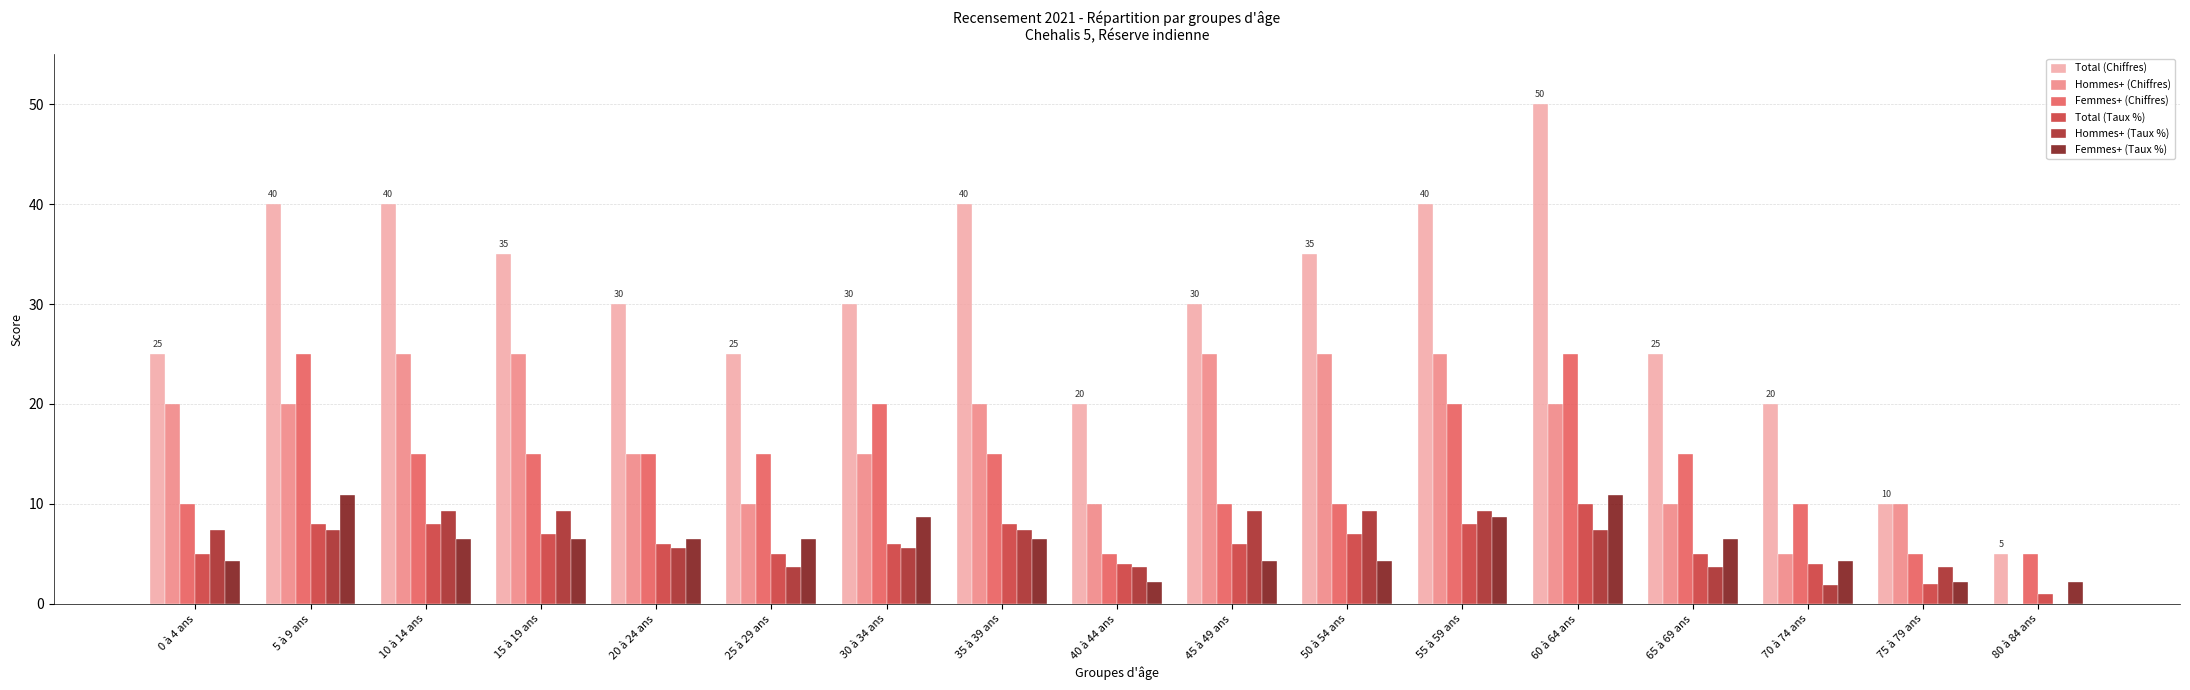

Which series has the widest spread of values?

Total (Chiffres)